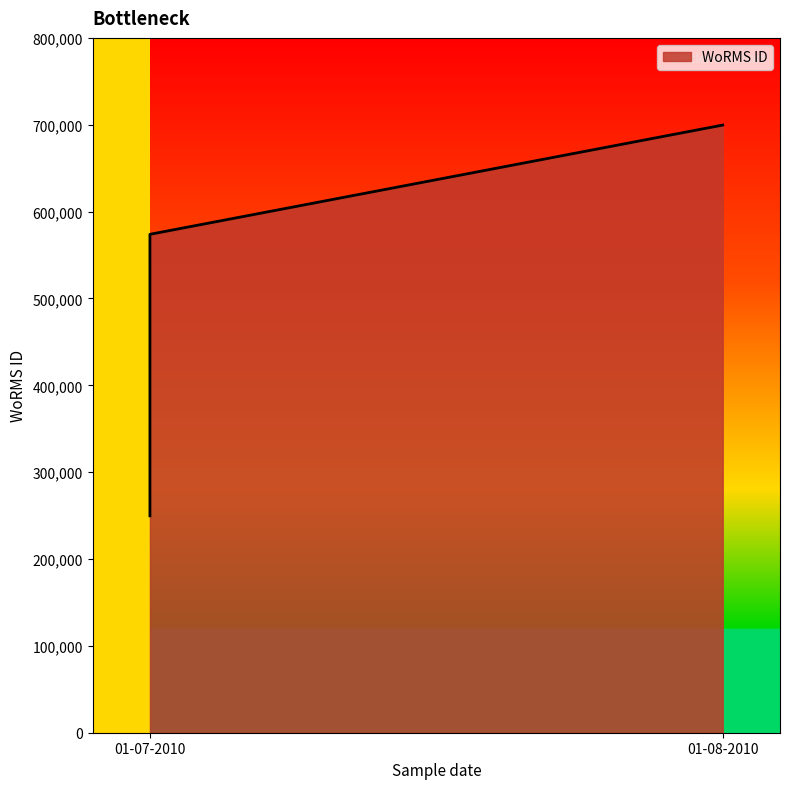

Reading left to right, extract all data points from this chart.

01-07-2010=249731	01-07-2010=573853	01-08-2010=699620	01-08-2010=699620